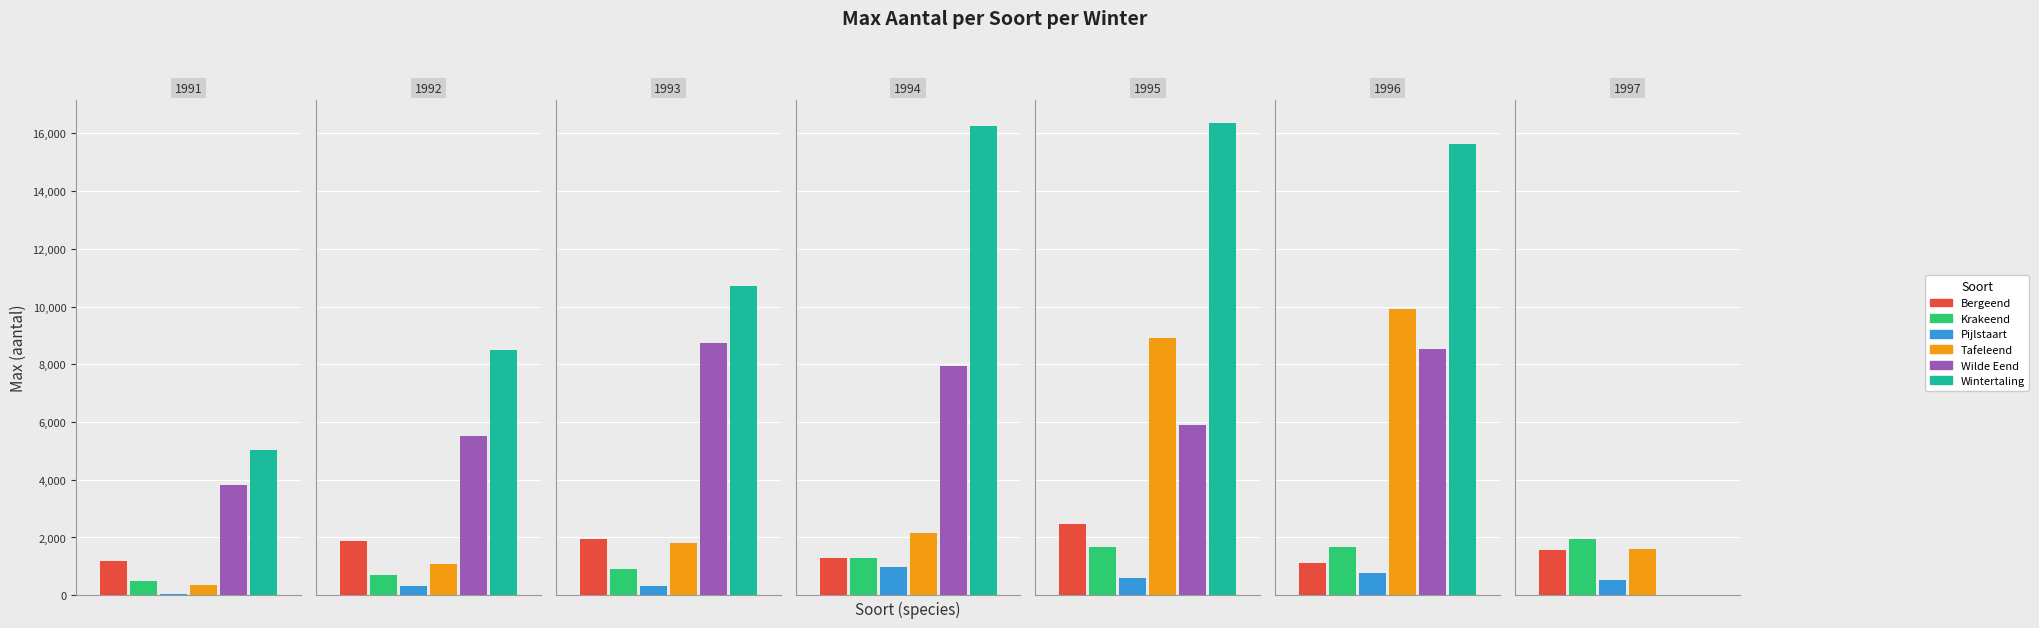

Which label corresponds to the smallest value in the chart?

1997